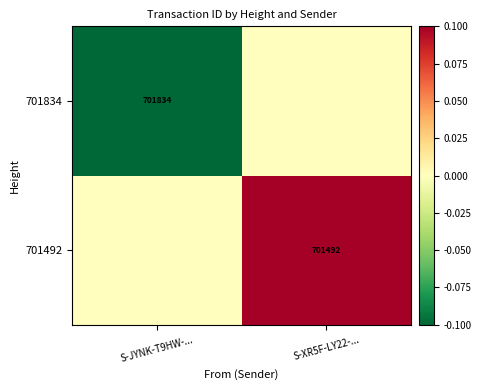

Between S-XR5F-LY22-... and S-JYNK-T9HW-..., which is larger?

S-XR5F-LY22-...